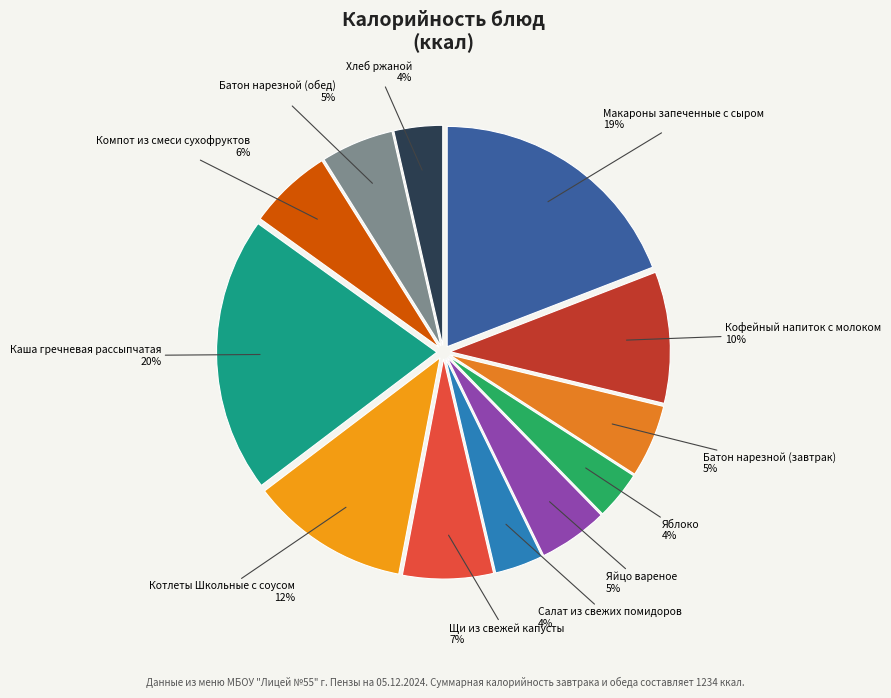

Count the number of slices in the pie.

12